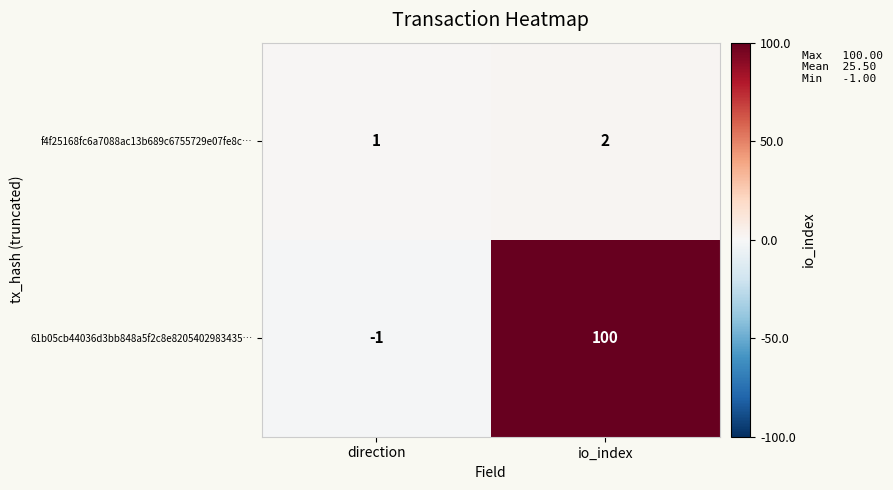

Count the number of categories in the chart.

2